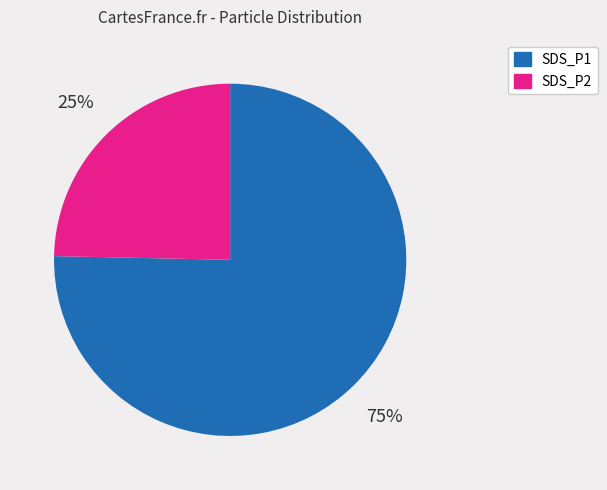

To the nearest percent, what percentage of the pie is SDS_P1?

75%